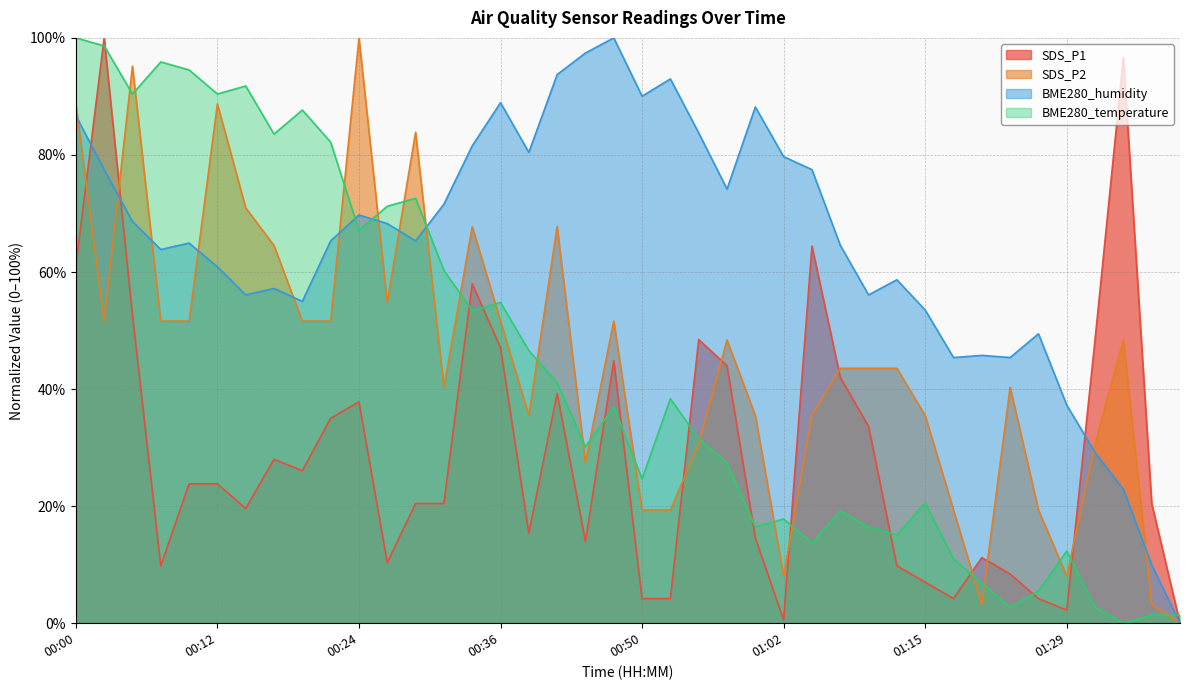

Reading left to right, transcribe all the data shown in this chart.

SDS_P1: 61.1	100.0	52.7	9.8	23.8	23.8	19.6	28.0	26.1	35.0	37.8	10.4	20.4	20.4	58.0	47.1	15.4	39.2	14.0	44.8	4.2	4.2	48.5	44.0	14.6	0.6	64.4	42.0	33.6	9.8	7.0	4.2	11.2	8.4	4.2	2.2	48.5	96.6	20.4	0.0
SDS_P2: 88.7	51.6	95.2	51.6	51.6	88.7	71.0	64.5	51.6	51.6	100.0	54.8	83.9	40.3	67.7	51.6	35.5	67.7	27.4	51.6	19.4	19.4	30.6	48.4	35.5	8.1	35.5	43.5	43.5	43.5	35.5	19.4	3.2	40.3	19.4	8.1	30.6	48.4	3.2	0.0
BME280_humidity: 86.7	77.5	68.6	63.8	64.9	60.9	56.1	57.2	55.0	65.3	69.7	68.3	65.3	71.6	81.5	88.9	80.4	93.7	97.4	100.0	90.0	93.0	83.8	74.2	88.2	79.7	77.5	64.6	56.1	58.7	53.5	45.4	45.8	45.4	49.4	37.3	29.2	22.9	10.0	0.0
BME280_temperature: 100.0	98.6	90.4	95.9	94.5	90.4	91.8	83.6	87.7	82.2	67.1	71.2	72.6	60.3	53.4	54.8	46.6	41.1	30.1	37.0	24.7	38.4	31.5	27.4	16.4	17.8	13.7	19.2	16.4	15.1	20.5	11.0	6.8	2.7	5.5	12.3	2.7	0.0	1.4	1.4